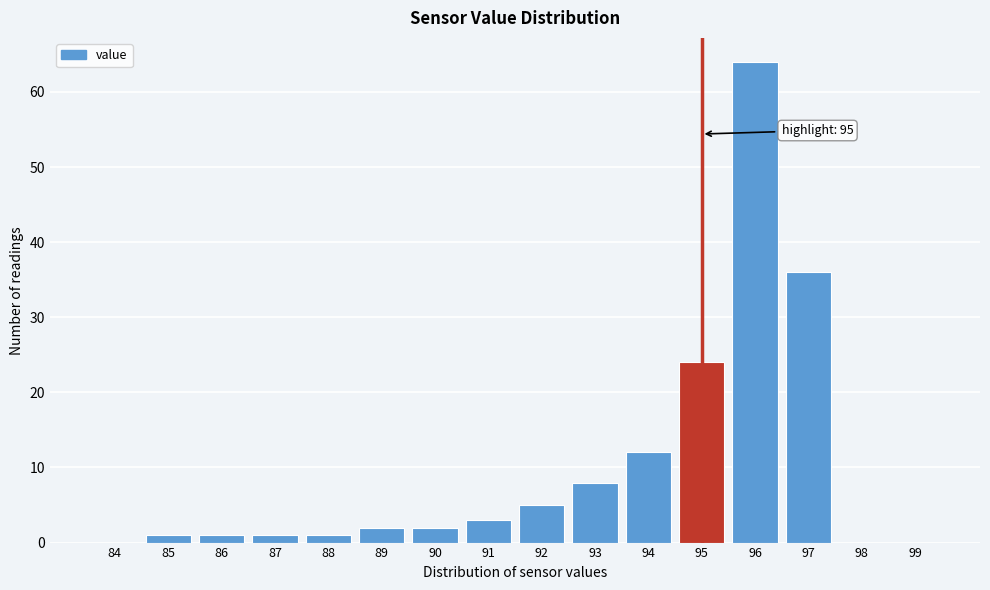

Reading left to right, transcribe all the data shown in this chart.

84=0	85=1	86=1	87=1	88=1	89=2	90=2	91=3	92=5	93=8	94=12	95=24	96=64	97=36	98=0	99=0